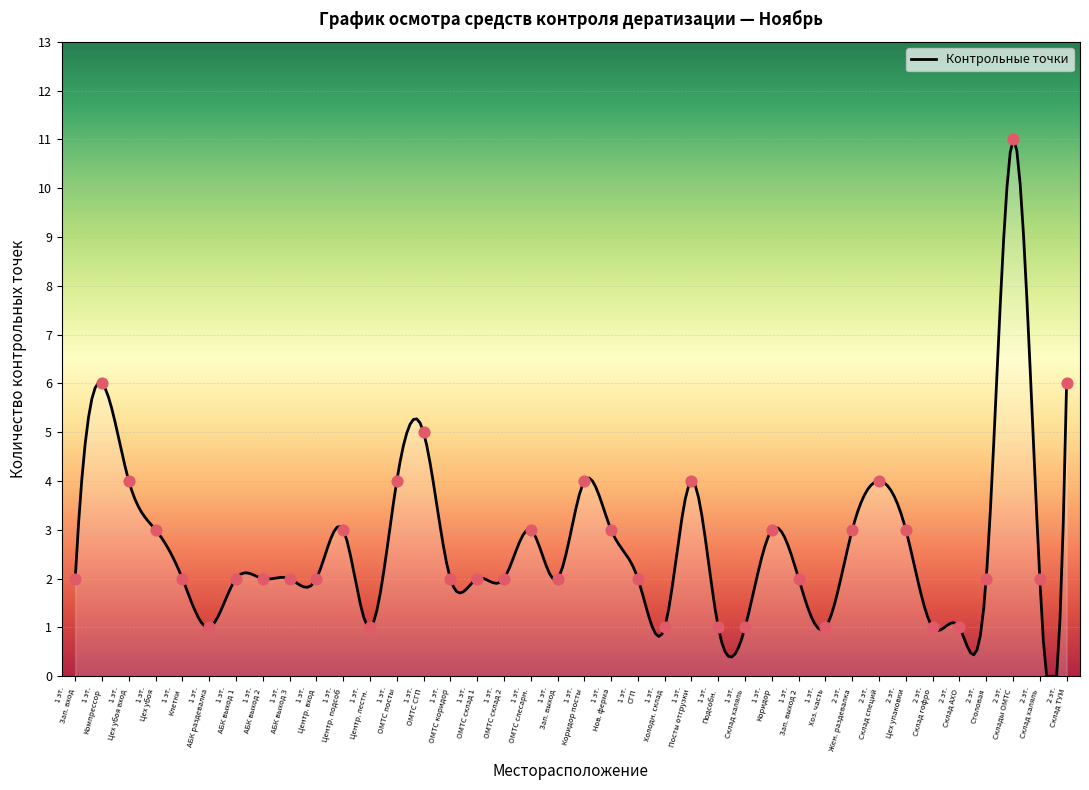

Approximately how many times larger is the value at 5 compared to 7?

0.7